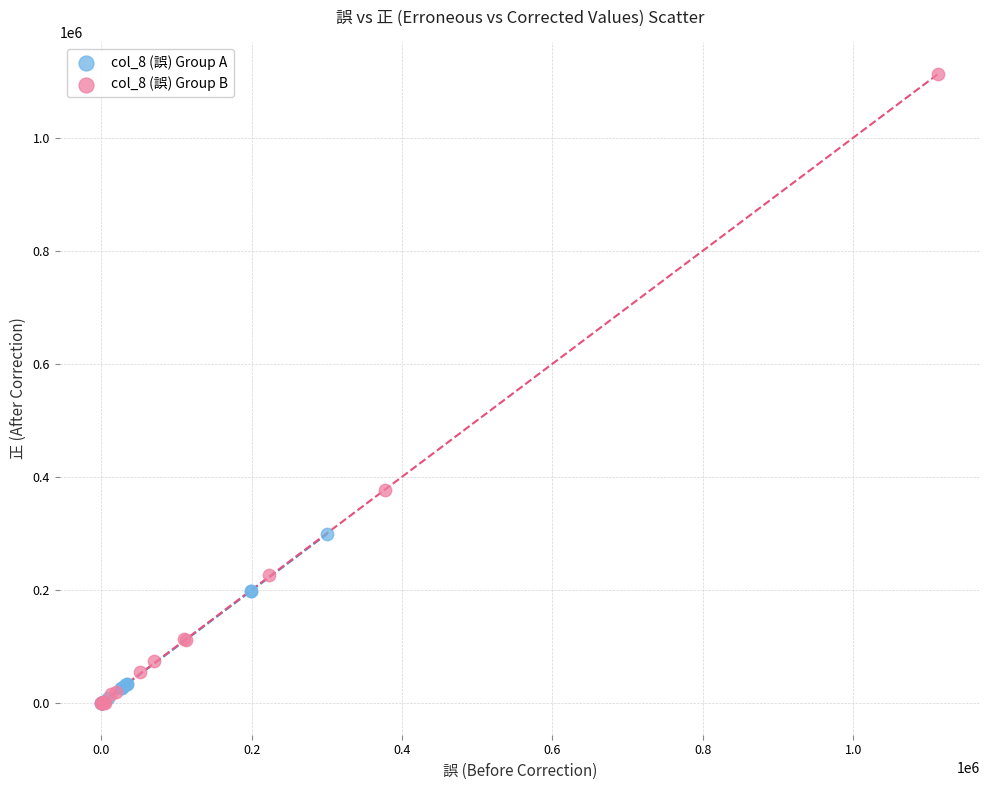

What are all the series names shown in the legend?

col_8 (誤) Group A, col_8 (誤) Group B